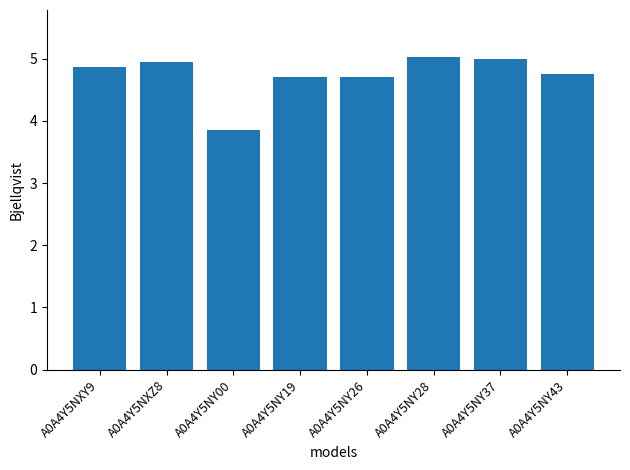

At which label does the data first exceed 4?

A0A4Y5NXY9